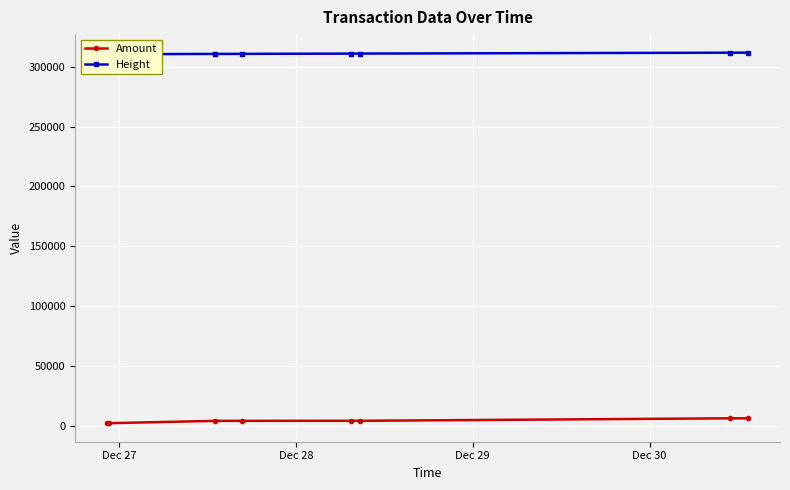

What is the difference between the maximum and minimum values in the Height series?

1293